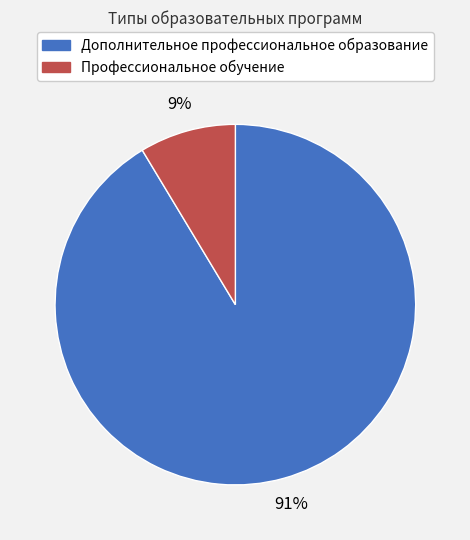

Between Дополнительное профессиональное образование and Профессиональное обучение, which is larger?

Дополнительное профессиональное образование